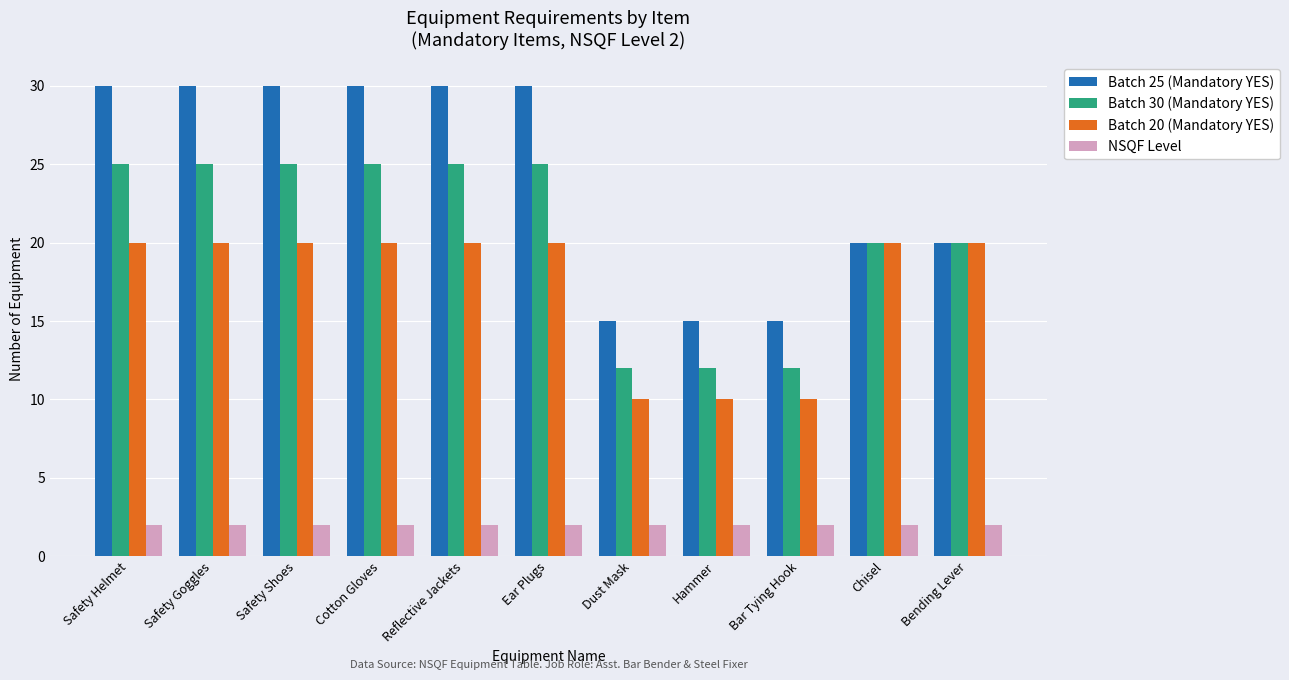

Reading right to left, list all the values displayed in this chart.

Batch 25 (Mandatory YES): 20	20	15	15	15	30	30	30	30	30	30
Batch 30 (Mandatory YES): 20	20	12	12	12	25	25	25	25	25	25
Batch 20 (Mandatory YES): 20	20	10	10	10	20	20	20	20	20	20
NSQF Level: 2	2	2	2	2	2	2	2	2	2	2